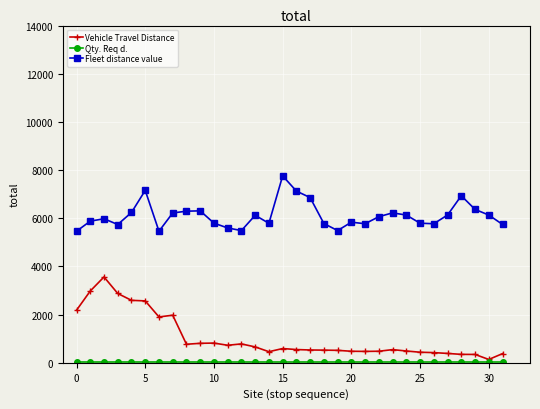

True or false: Fleet distance value has more than 2 interior local peaks.

True